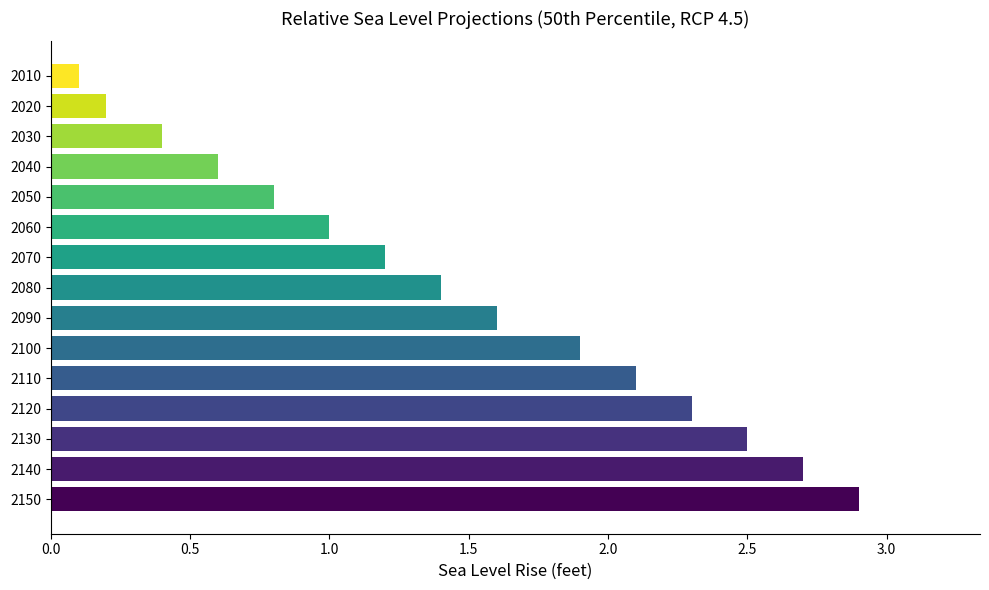

Count the number of data series in this chart.

1